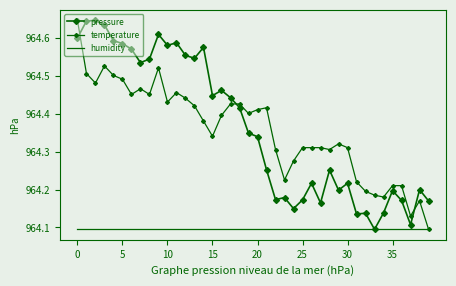

What is the difference between the maximum and second lowest values in the temperature series?

0.5